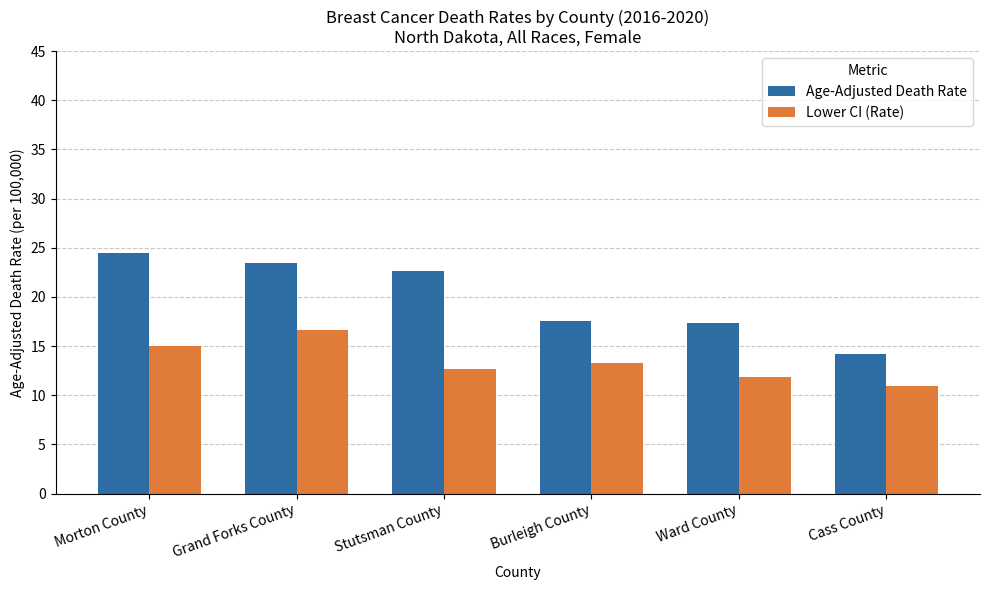

Which label corresponds to the largest value in the chart?

Morton County